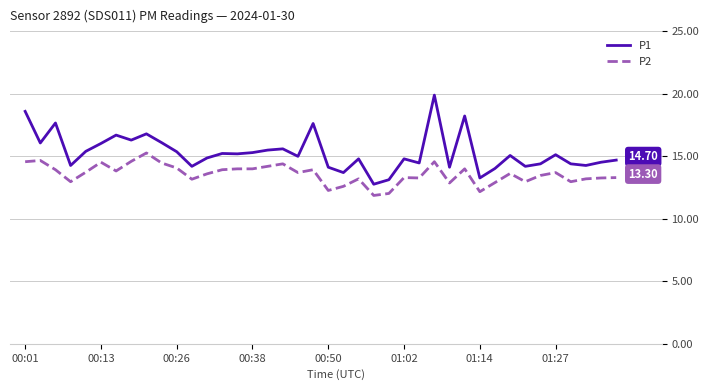

True or false: P2 and P1 cross at least once.

False